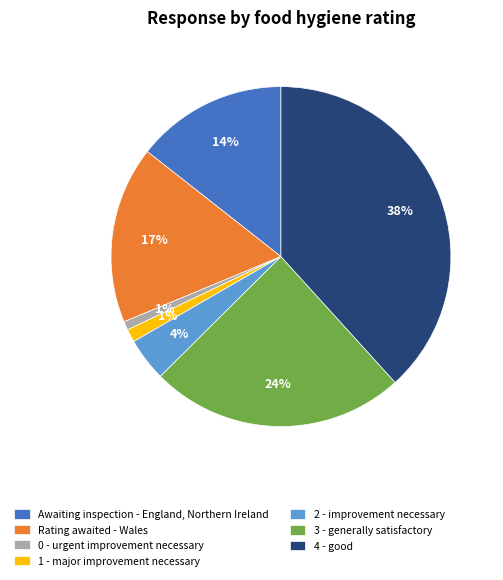

What percentage is the 3 - generally satisfactory slice, to the nearest percent?

24%